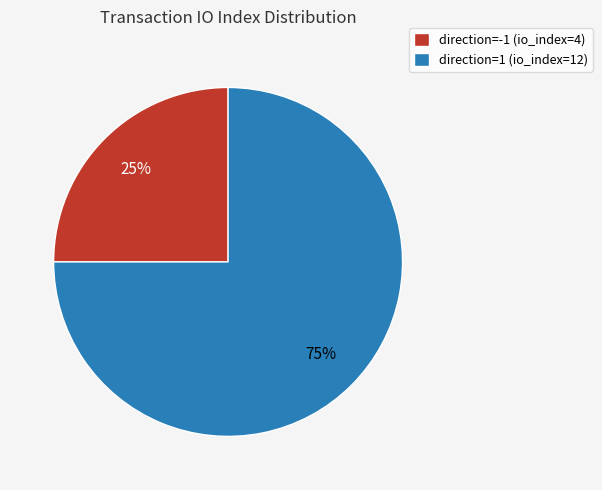

To the nearest percent, what is the difference between the direction=-1 (io_index=4) and direction=1 (io_index=12) slice percentages?

50%